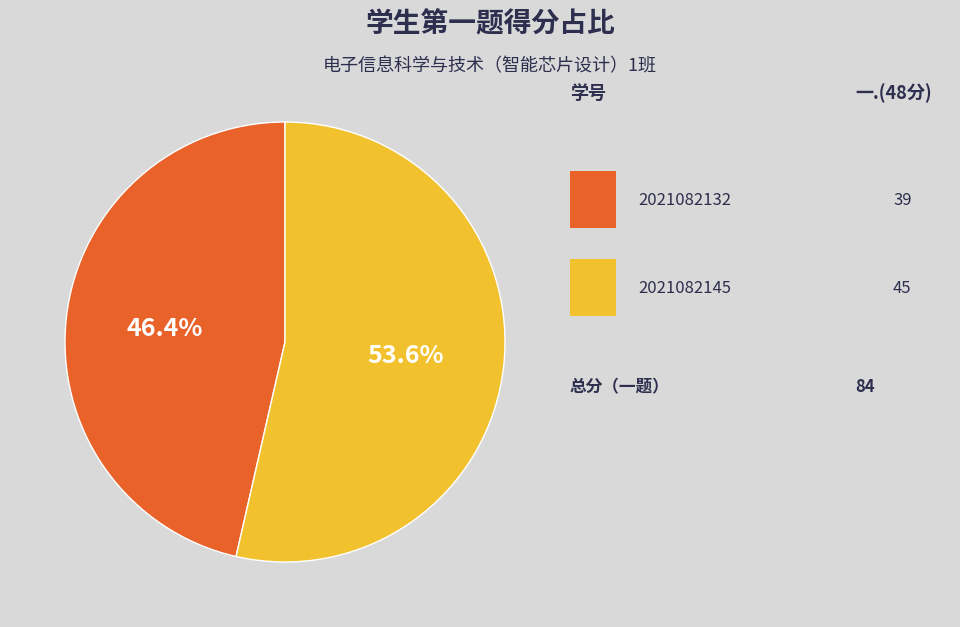

Is there a majority slice in this chart?

Yes